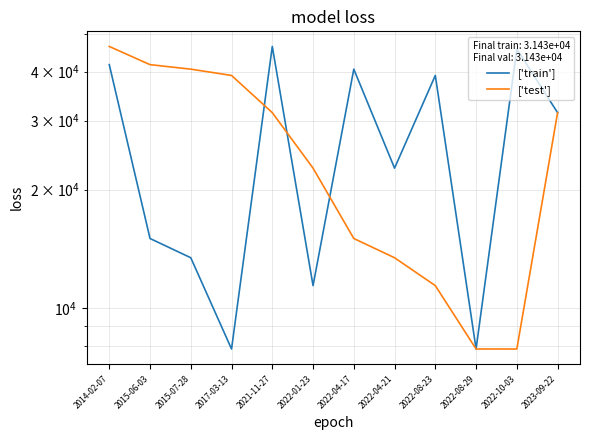

The value of ['train'] at 2023-09-22 is 31431. True or false?

True